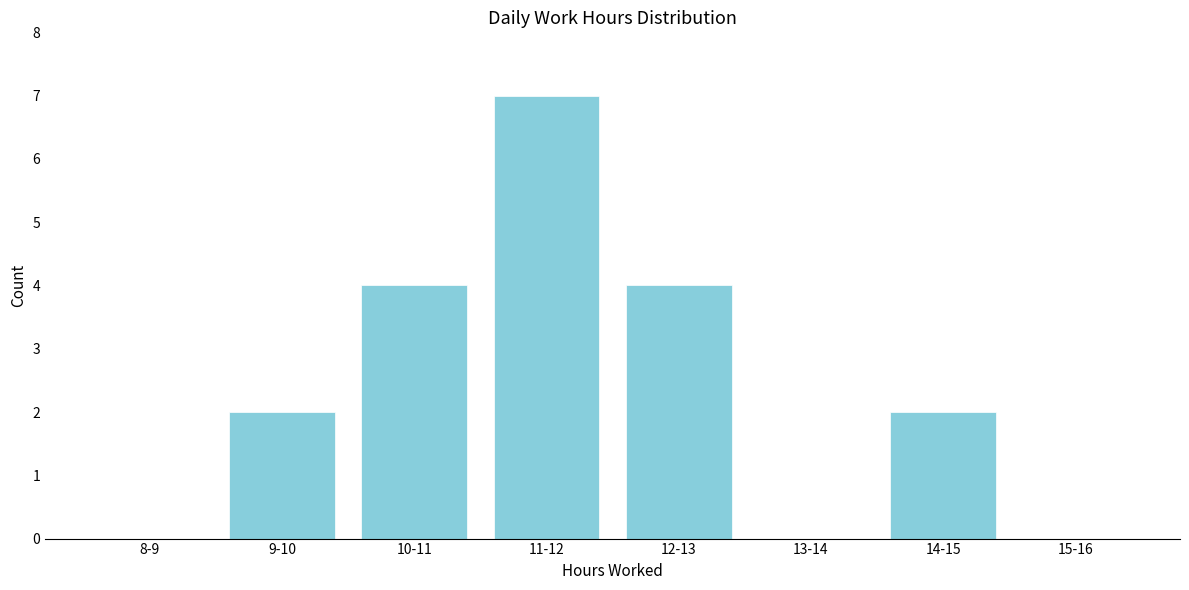

Reading right to left, list all the values displayed in this chart.

15-16=0	14-15=2	13-14=0	12-13=4	11-12=7	10-11=4	9-10=2	8-9=0